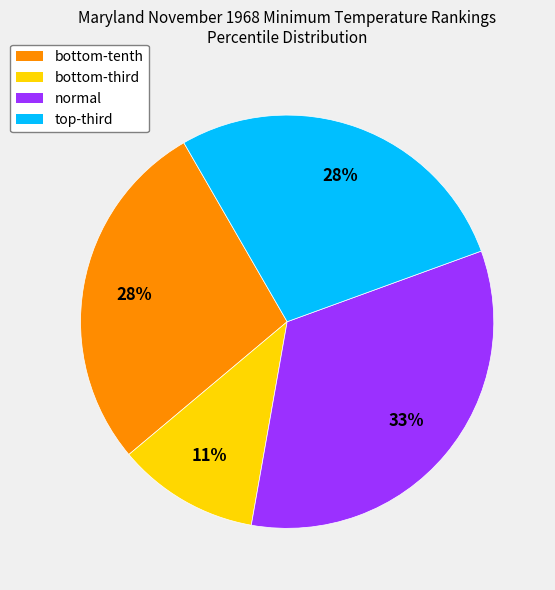

Count the number of slices in the pie.

4